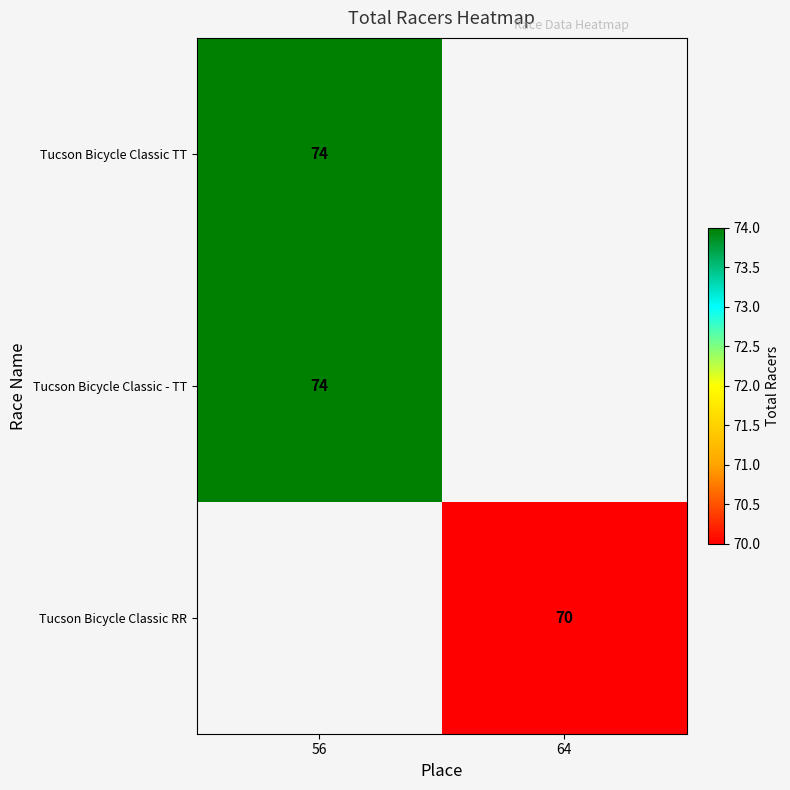

True or false: Tucson Bicycle Classic - TT has a value of 96 at 56.

False